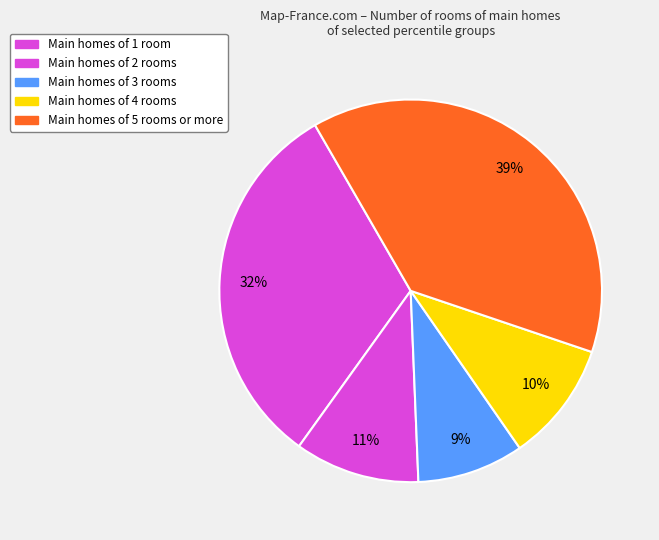

Count the number of slices in the pie.

5